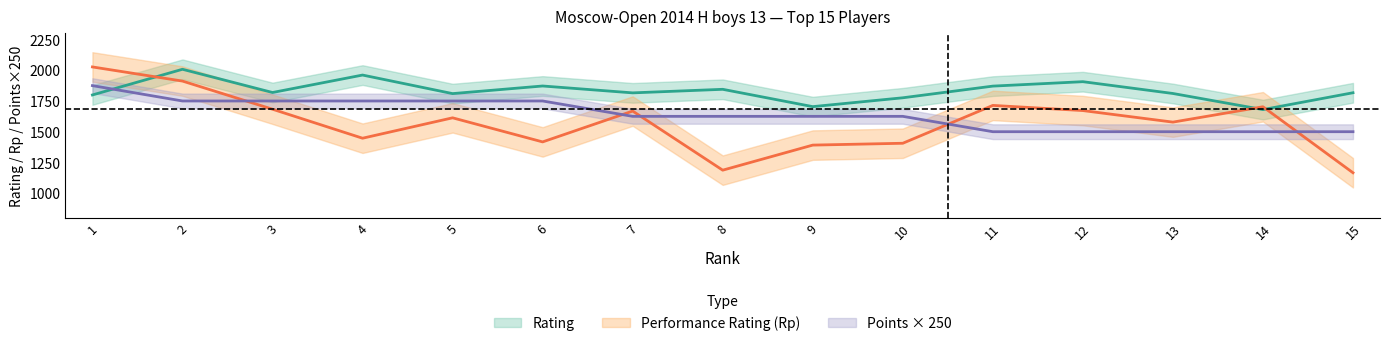

Which category has the lowest value across all series?

15